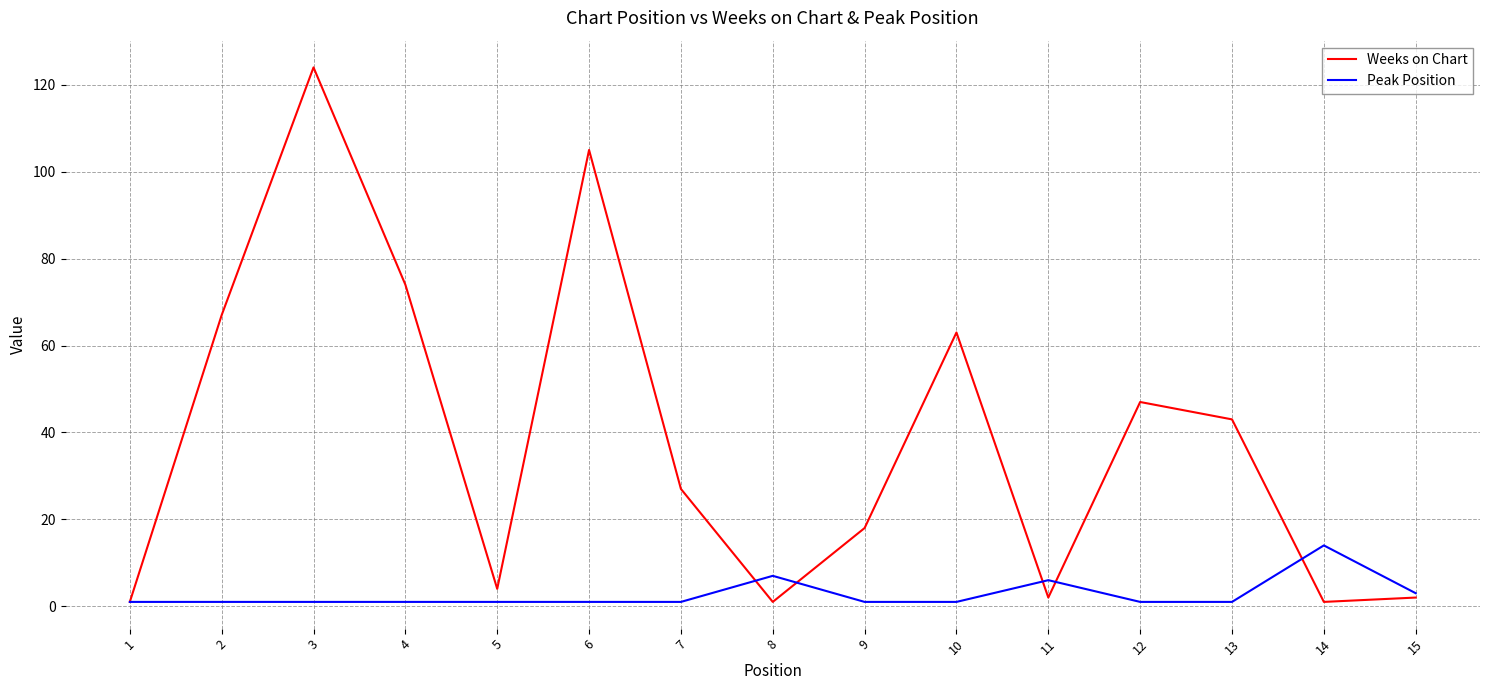

Where does the Weeks on Chart series first go above 27?

2